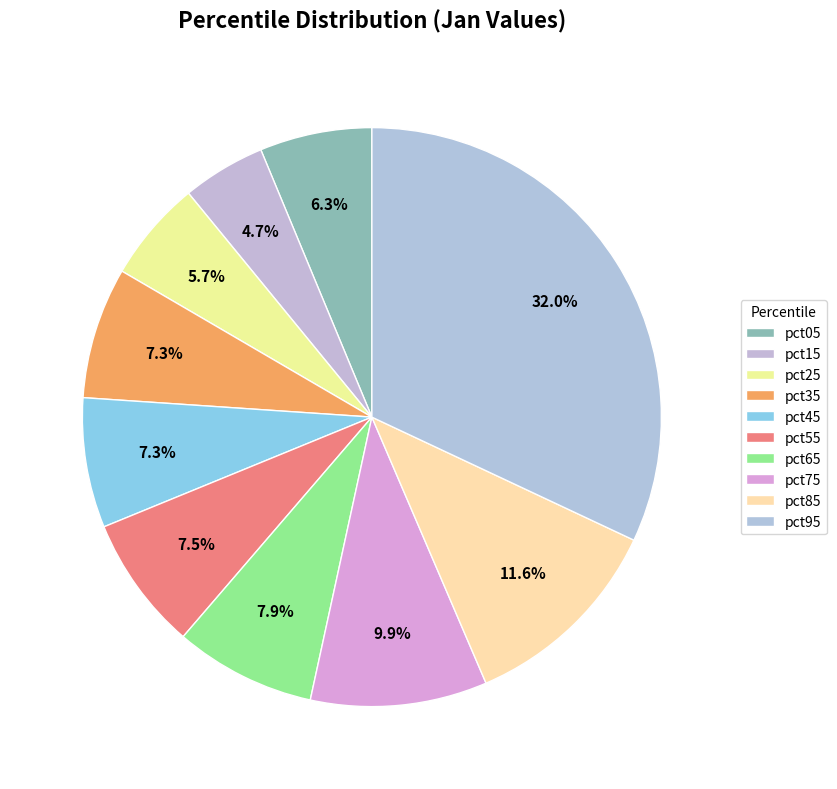

How many slices are in this pie chart?

10